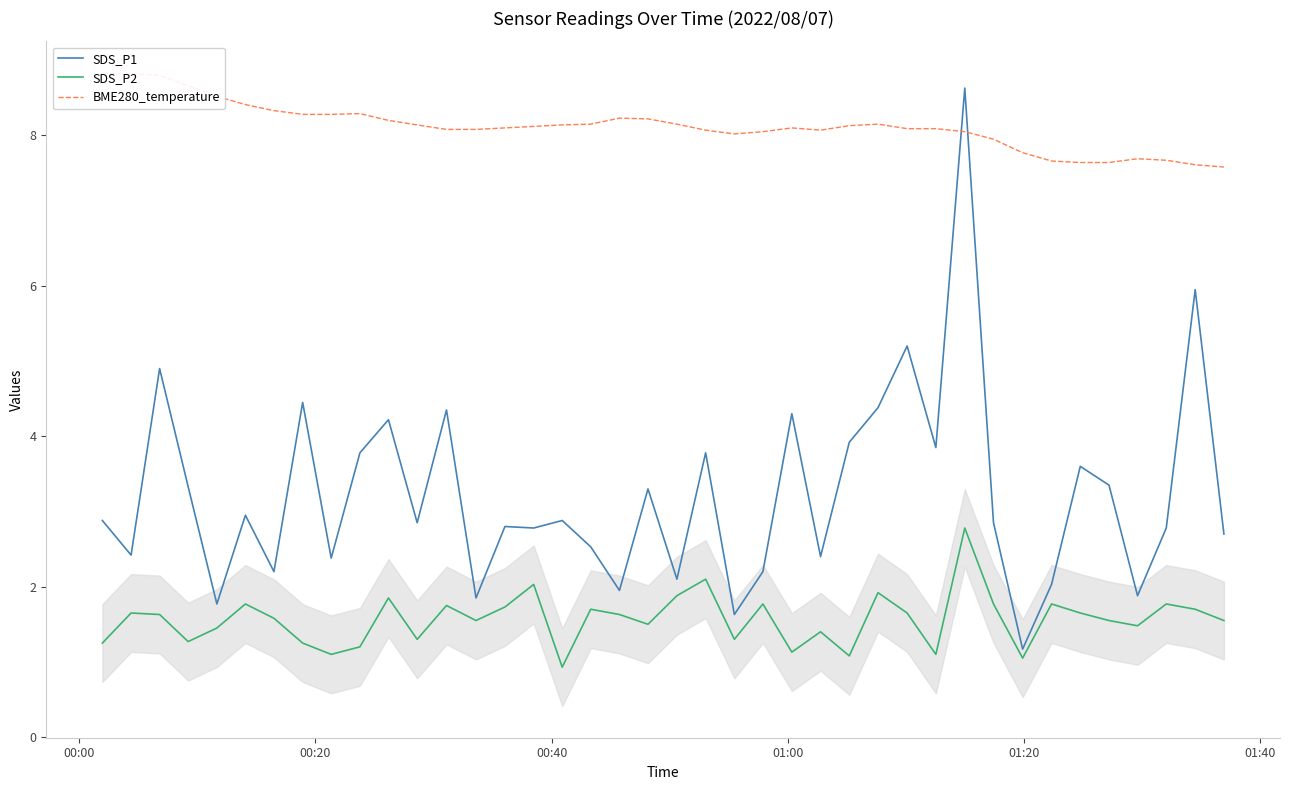

True or false: SDS_P1 and SDS_P2 intersect in this chart.

False